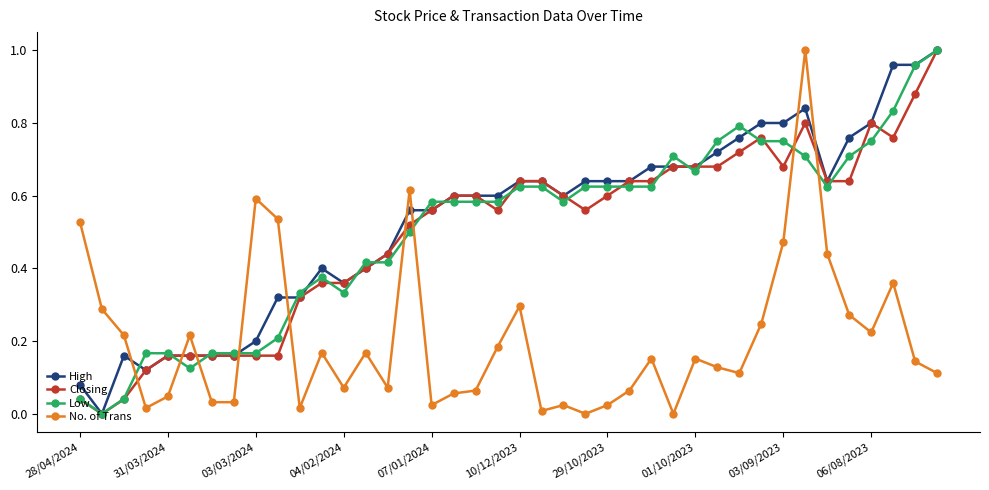

True or false: No. of Trans has more than 1 interior local peaks.

True